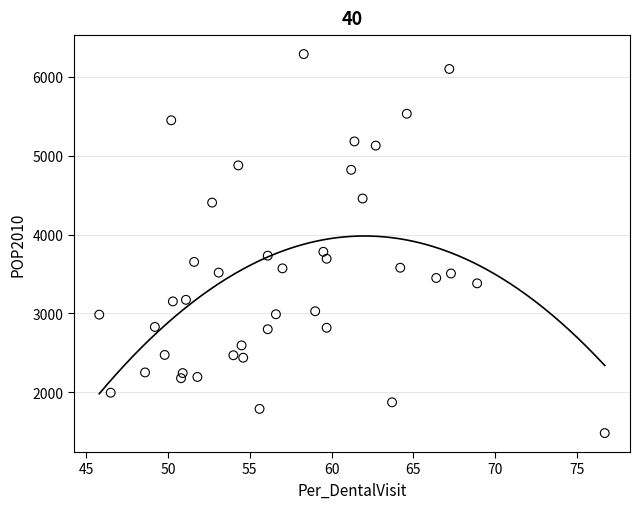

What is the range of Y values (max minus min)?

4807